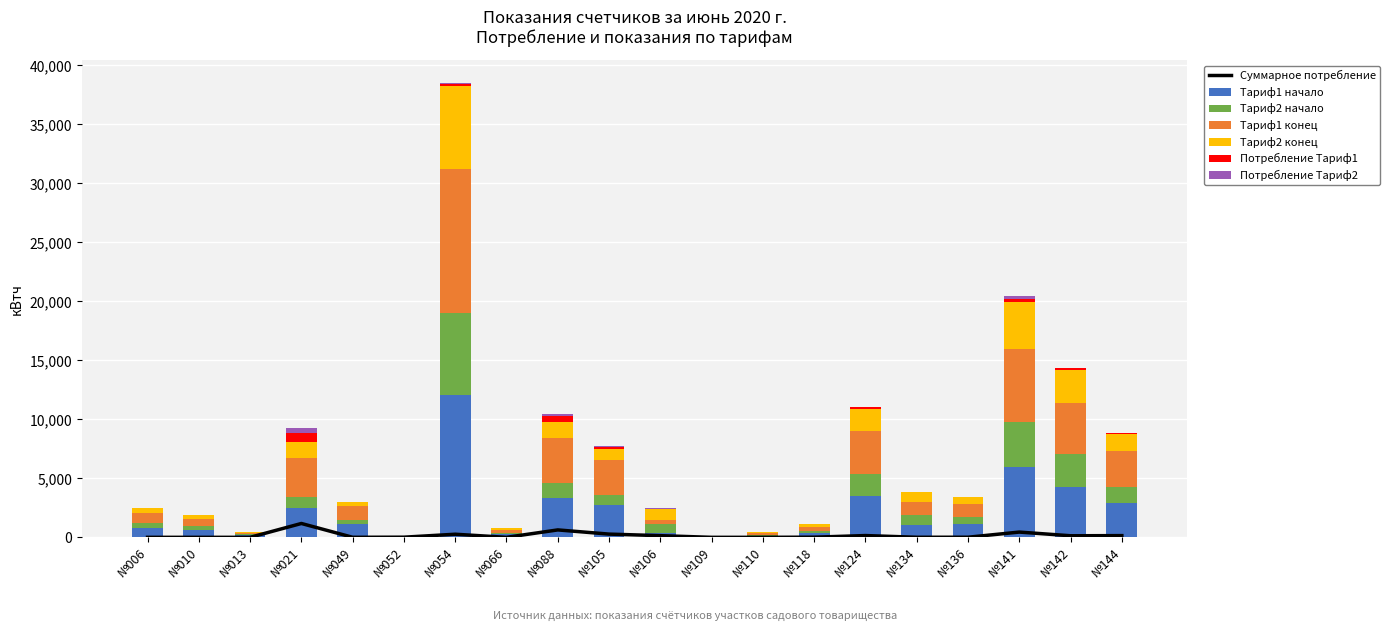

Reading left to right, transcribe all the data shown in this chart.

Тариф1 начало: №006=820.9	№010=608.9	№013=159.1	№021=2507.9	№049=1135.3	№052=5.2	№054=12029.0	№066=243.8	№088=3318.9	№105=2765.5	№106=346.0	№109=21.4	№110=108.7	№118=337.6	№124=3511.1	№134=1073.4	№136=1120.3	№141=5986.6	№142=4238.1	№144=2943.9
Тариф2 начало: №006=421.1	№010=338.9	№013=88.0	№021=949.0	№049=343.8	№052=0.4	№054=6968.5	№066=142.6	№088=1270.7	№105=844.4	№106=762.7	№109=0.9	№110=111.0	№118=201.1	№124=1870.3	№134=842.3	№136=570.6	№141=3778.3	№142=2804.6	№144=1348.7
Тариф1 конец: №006=821.0	№010=609.0	№013=159.1	№021=3302.9	№049=1138.6	№052=16.9	№054=12219.7	№066=243.8	№088=3790.7	№105=2954.7	№106=392.7	№109=21.4	№110=108.7	№118=343.5	№124=3646.8	№134=1077.5	№136=1127.9	№141=6226.8	№142=4341.2	№144=3051.7
Тариф2 конец: №006=421.2	№010=339.0	№013=88.0	№021=1328.7	№049=343.9	№052=1.6	№054=7041.1	№066=142.6	№088=1427.7	№105=928.6	№106=858.1	№109=0.9	№110=111.0	№118=208.9	№124=1885.0	№134=844.0	№136=572.5	№141=3984.0	№142=2834.6	№144=1386.7
Потребление Тариф1: №006=0.1	№010=0.2	№013=0.0	№021=794.9	№049=3.3	№052=11.7	№054=190.7	№066=0.0	№088=471.8	№105=189.2	№106=46.7	№109=0.0	№110=0.0	№118=5.9	№124=135.7	№134=4.2	№136=7.5	№141=240.2	№142=103.1	№144=107.8
Потребление Тариф2: №006=0.1	№010=0.1	№013=0.0	№021=379.8	№049=0.1	№052=1.2	№054=72.6	№066=0.0	№088=157.0	№105=84.2	№106=95.4	№109=0.0	№110=0.0	№118=7.8	№124=14.7	№134=1.7	№136=1.8	№141=205.6	№142=30.0	№144=37.9